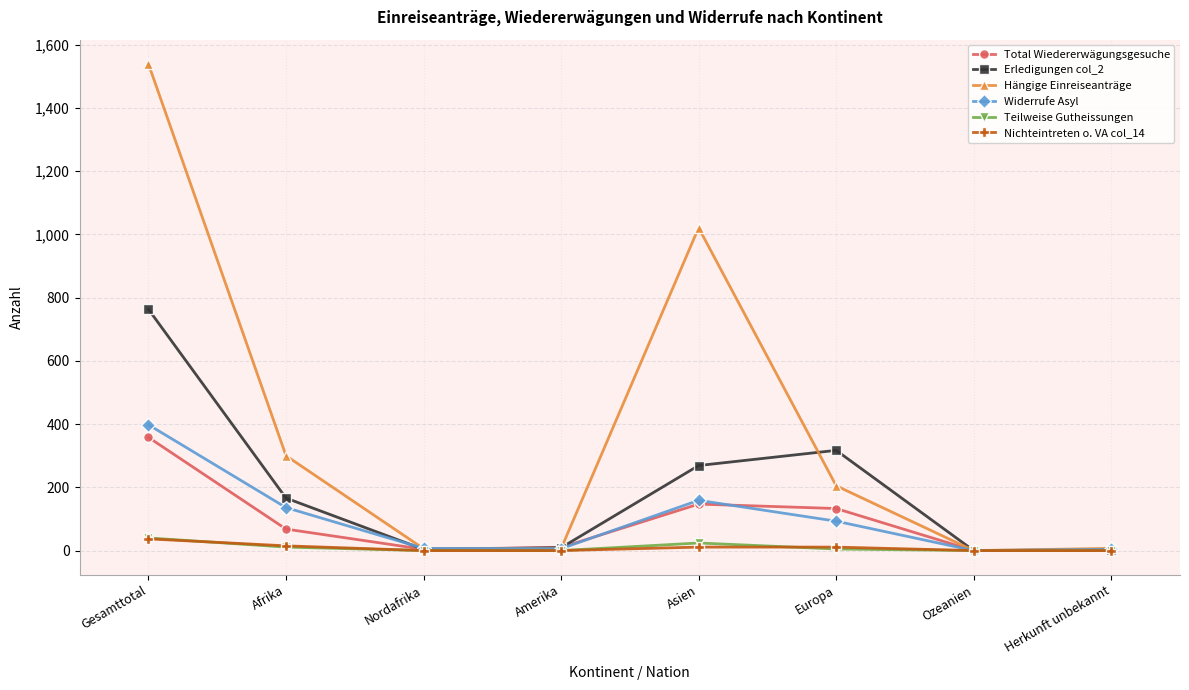

What is the value of the Widerrufe Asyl point at the 3rd from the left?

7